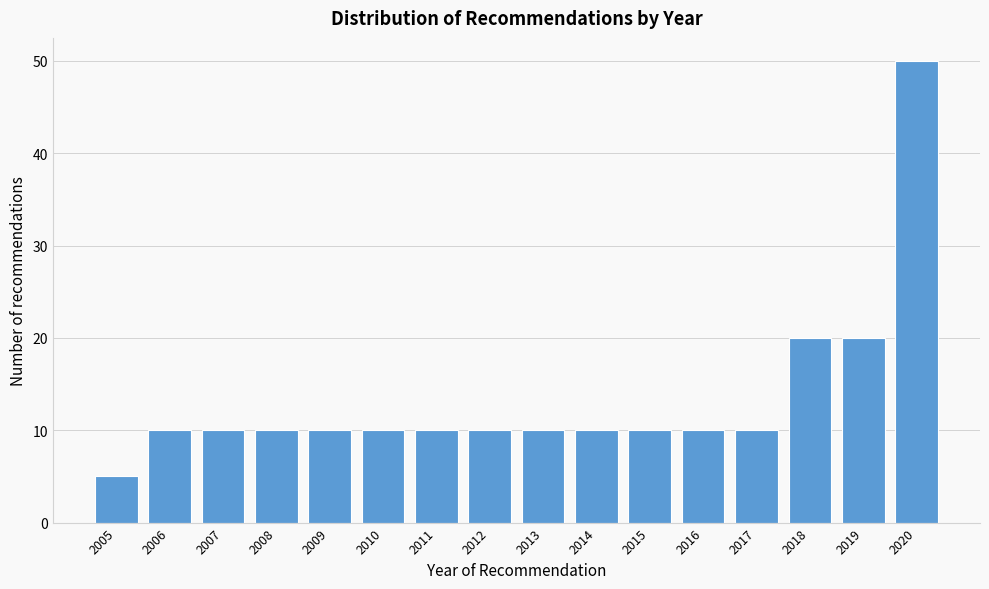

Reading left to right, list all the values displayed in this chart.

5	10	10	10	10	10	10	10	10	10	10	10	10	20	20	50